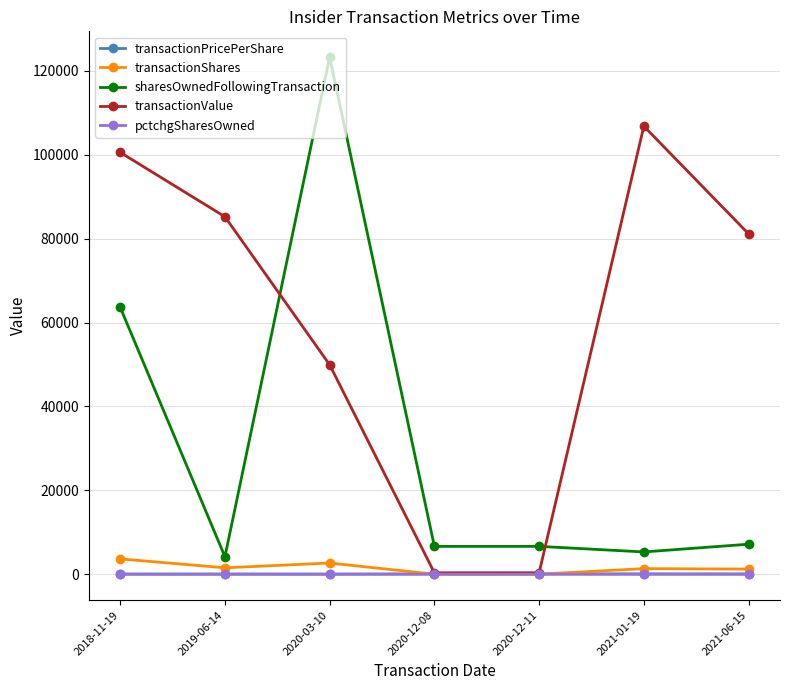

Which series changed the most between 2020-03-10 and 2021-06-15?

sharesOwnedFollowingTransaction